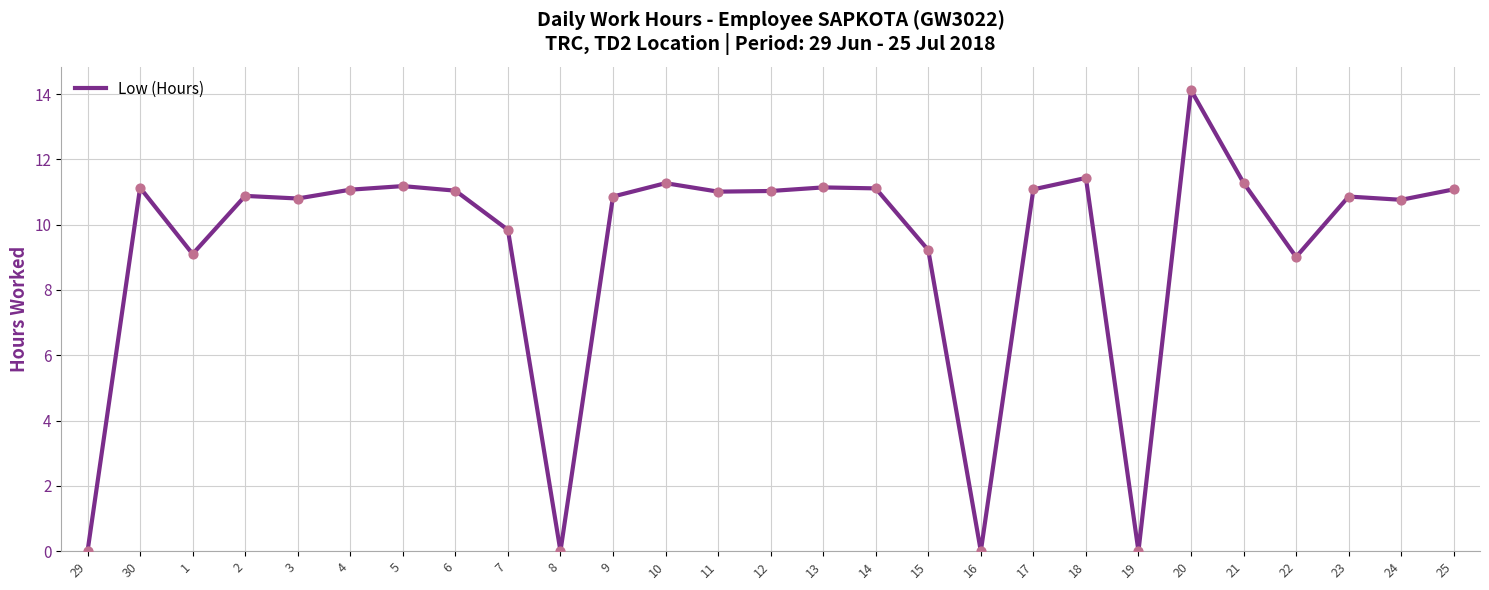

What is the ratio of the value at 11 to the value at 20?

0.8